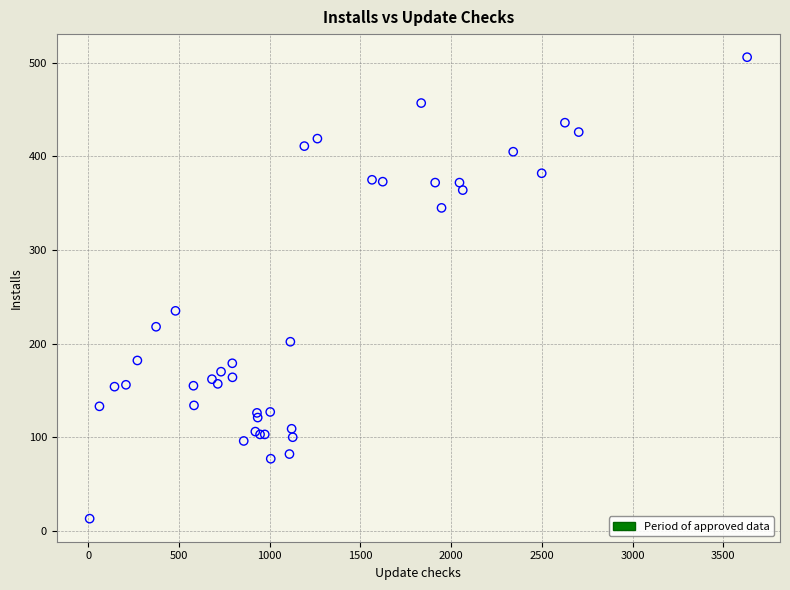

What Y value in the scatter plot is closest to 259?

235